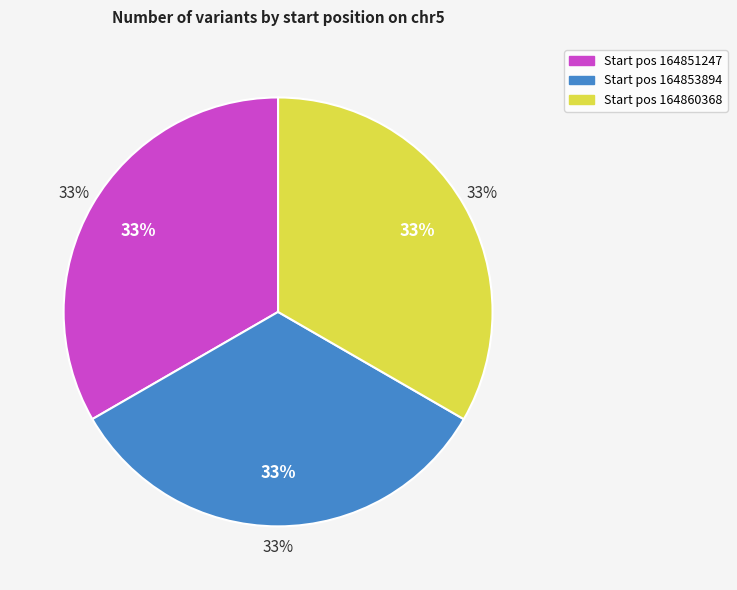

Count the number of slices in the pie.

3